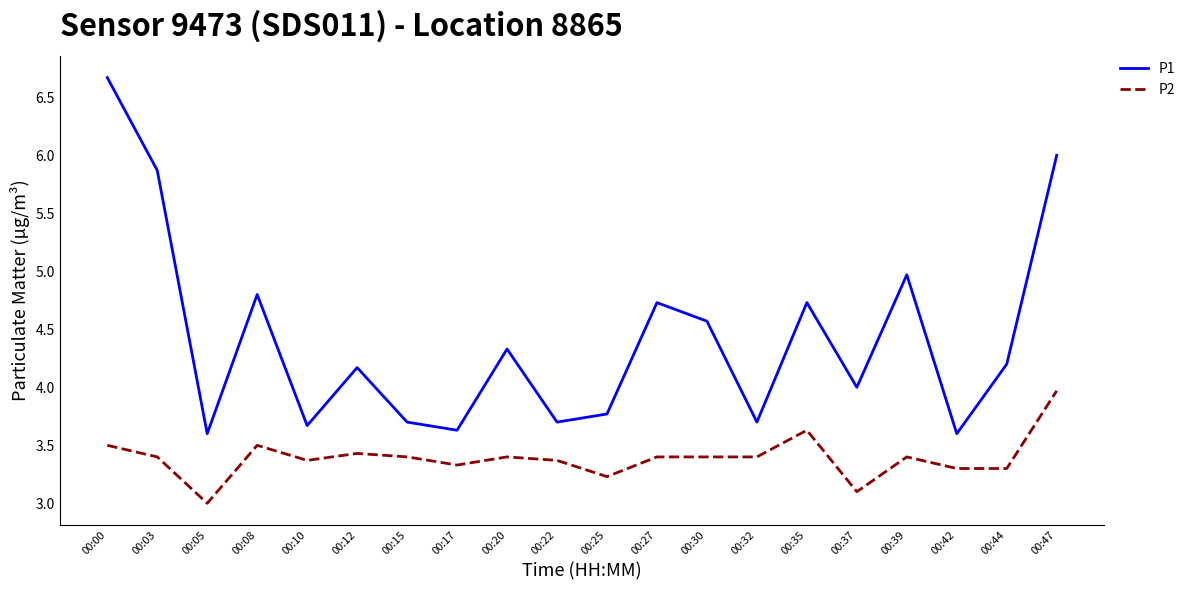

Is it true that P2 equals 3.3 at 00:44?

True